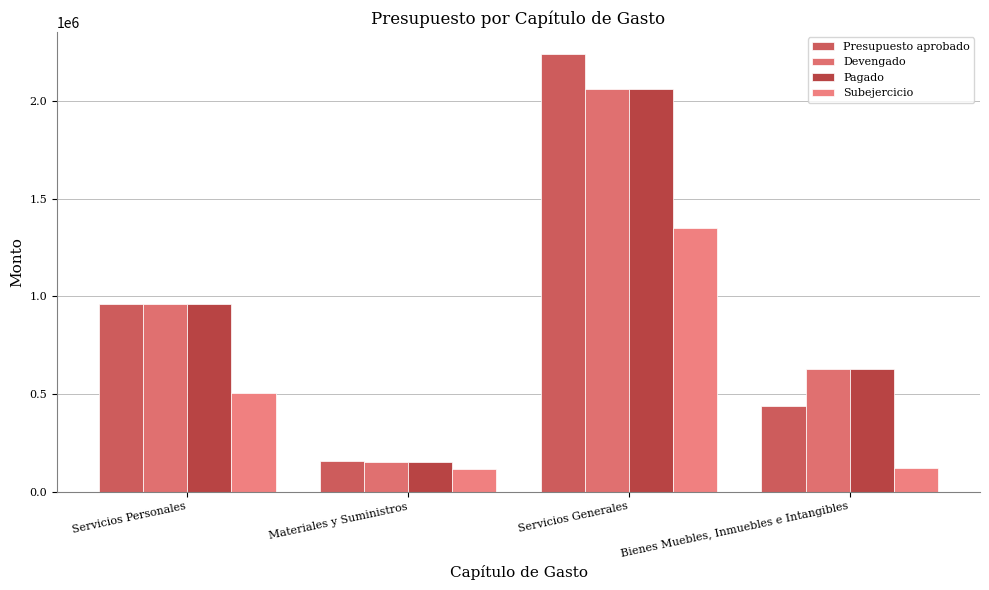

How many categories are shown in the chart?

4